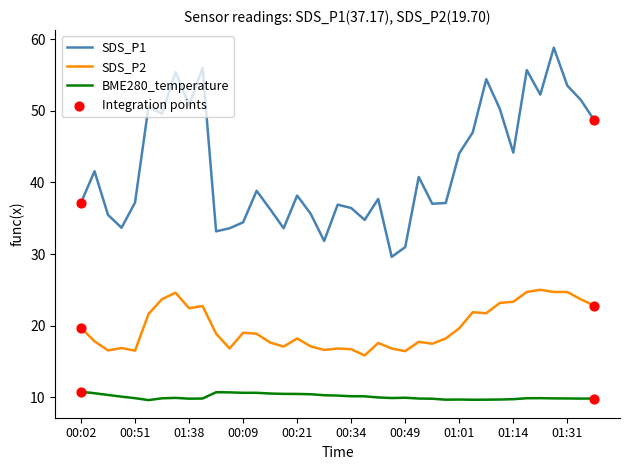

Which series has the largest total across all categories?

SDS_P1